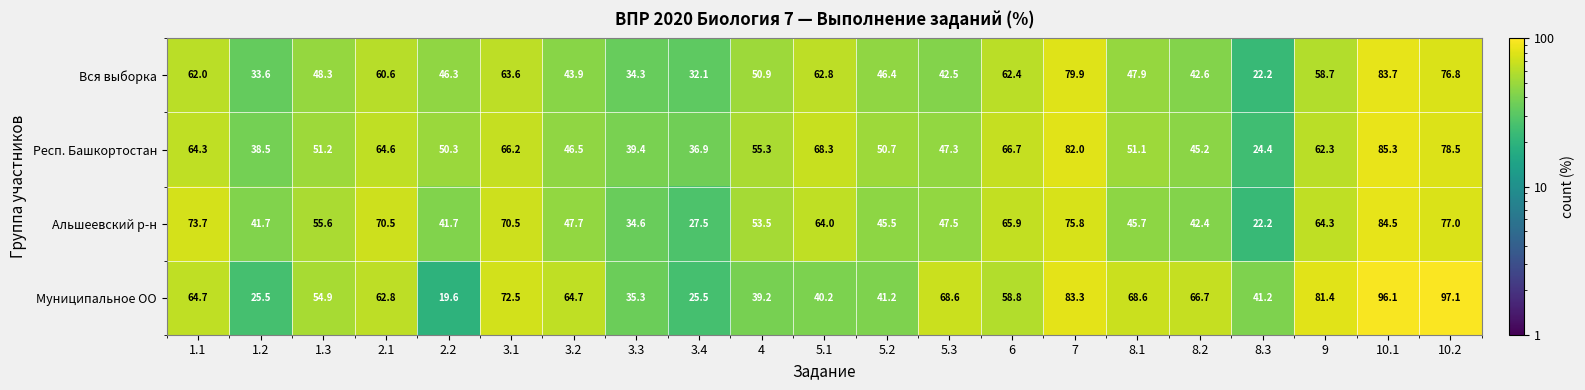

How many distinct data groups are displayed?

4